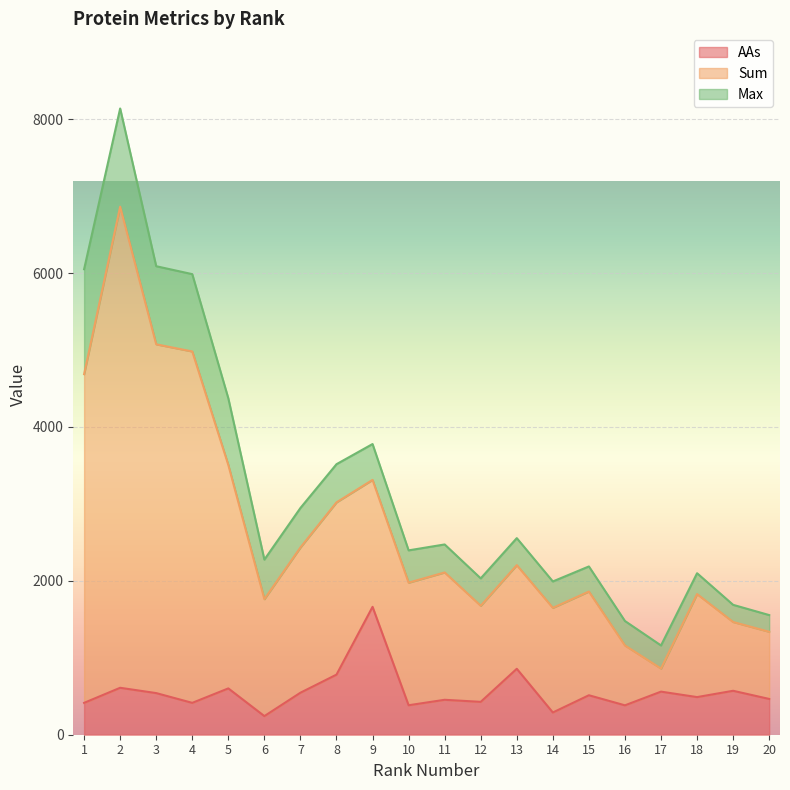

Between 4 and 13, which series saw the biggest shift?

Sum